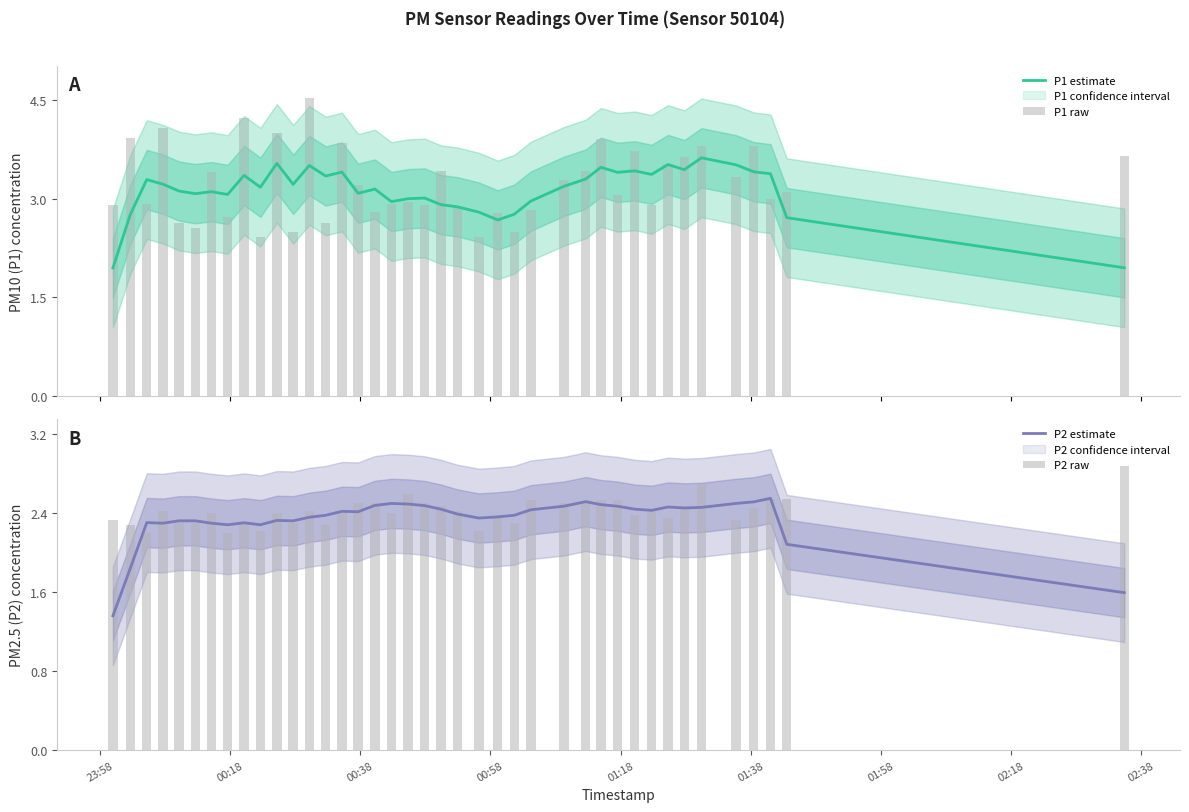

What is the lowest value of the P1 raw series?

2.4